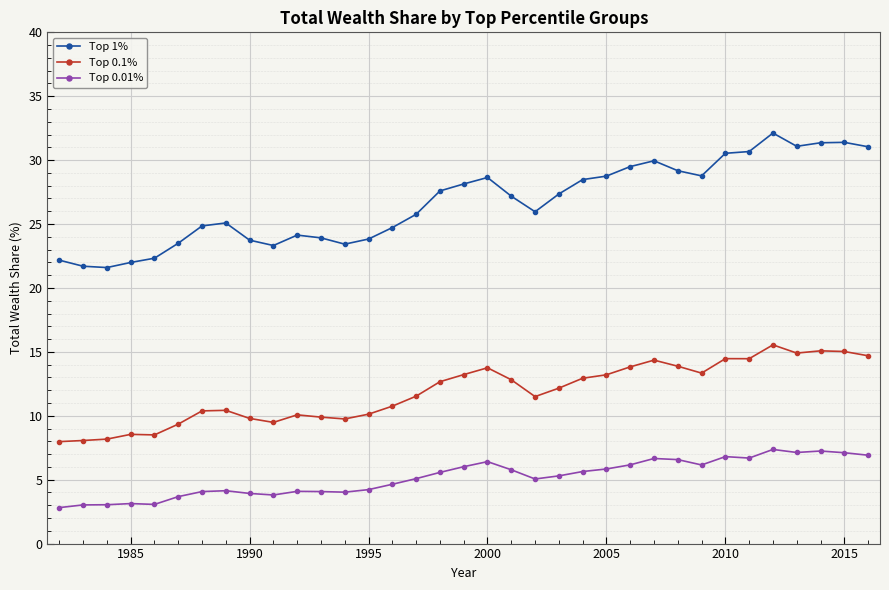

At how many categories does at least one series exceed 13?

35